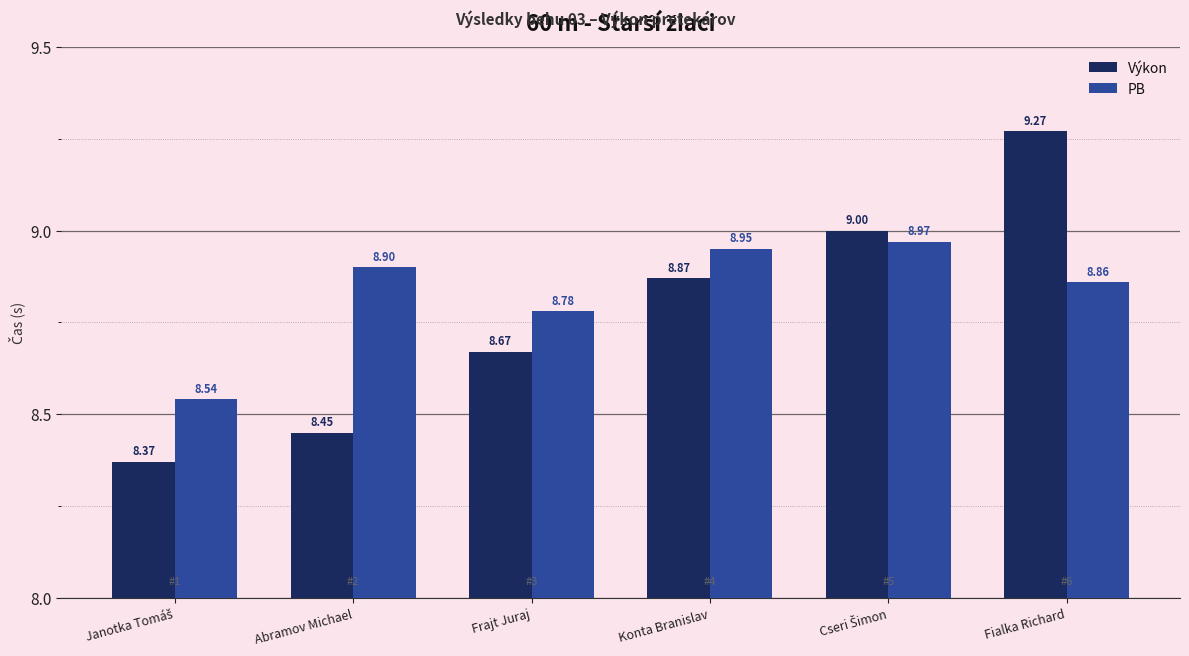

Which series has the largest total across all categories?

PB